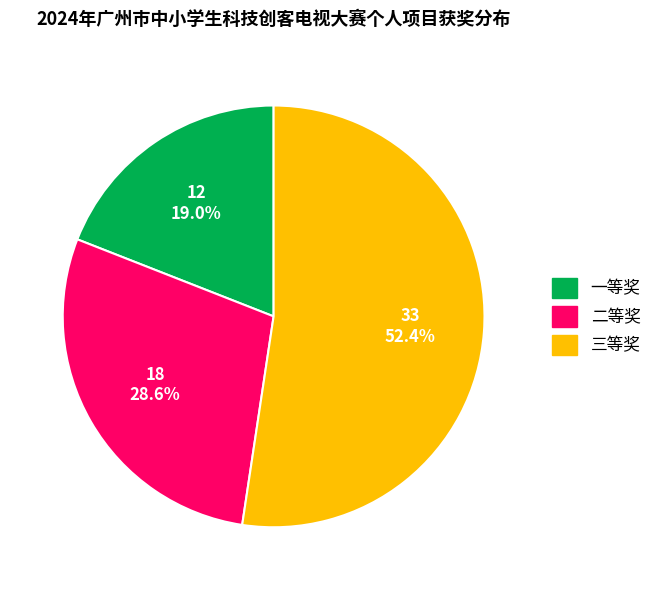

Approximately how many times larger is the value at 一等奖 compared to 二等奖?

0.7